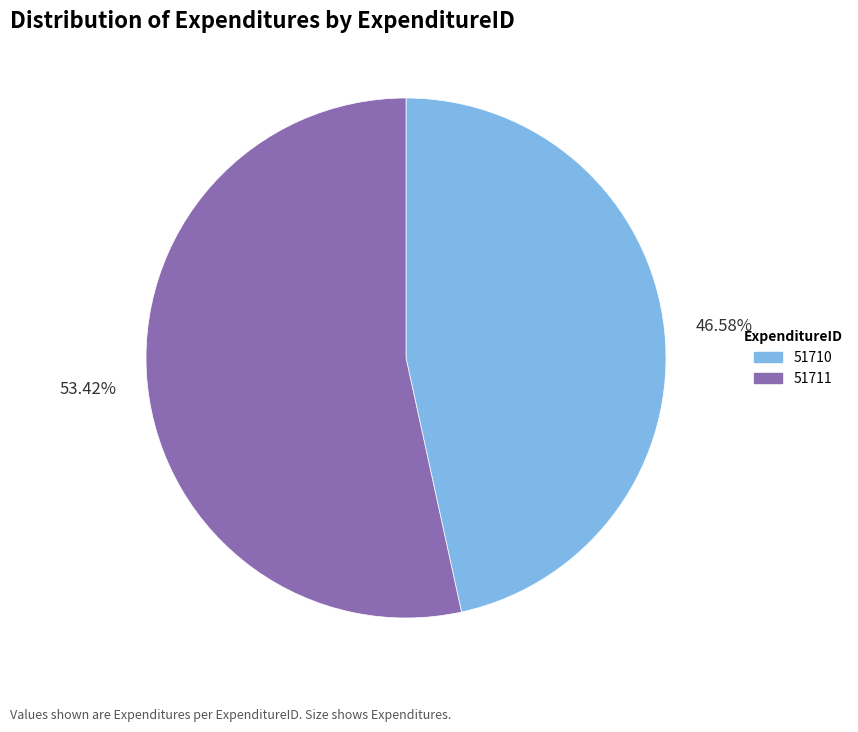

How many slices are in this pie chart?

2